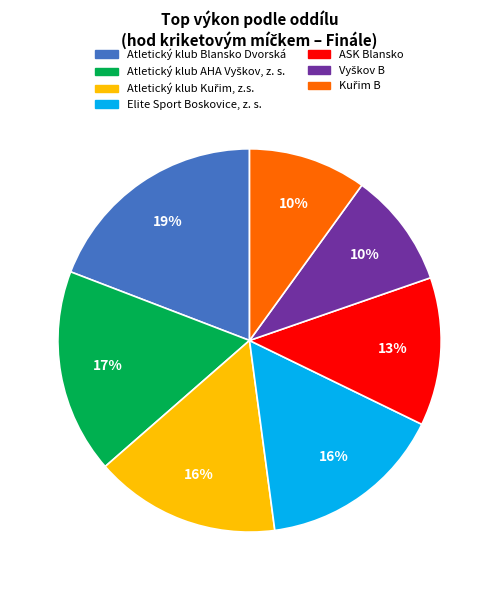

Is it true that ASK Blansko is 13% of the pie?

True